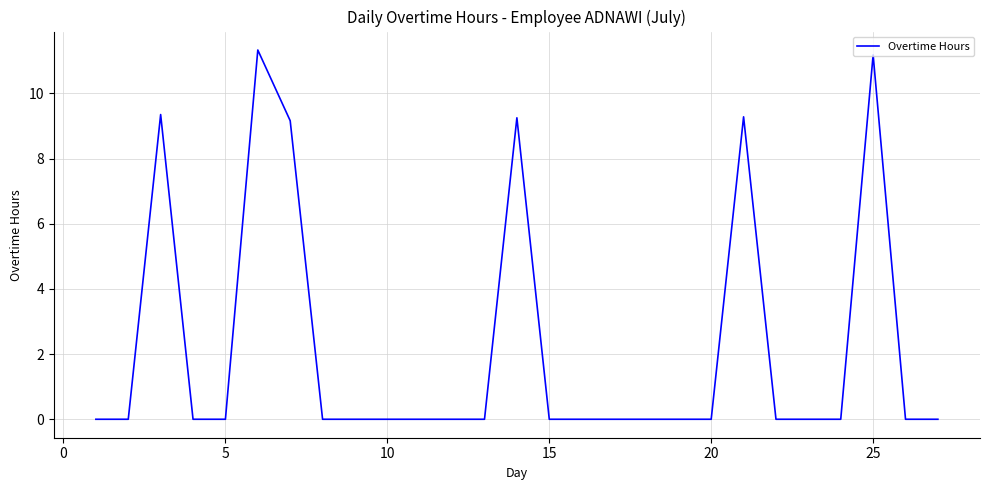

What is the difference between the second highest and minimum values?

11.2